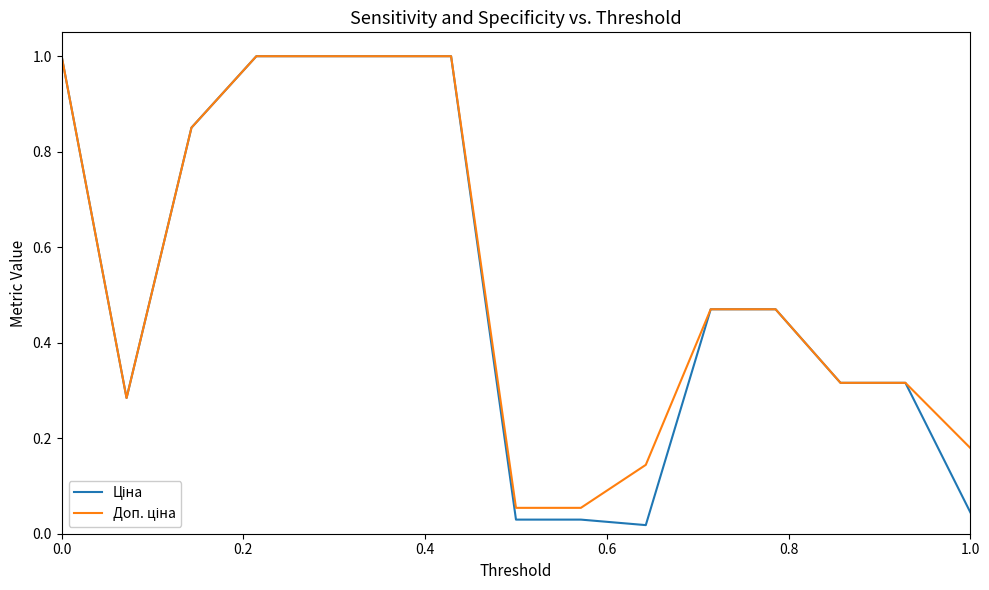

What is the greatest value displayed?

1.0